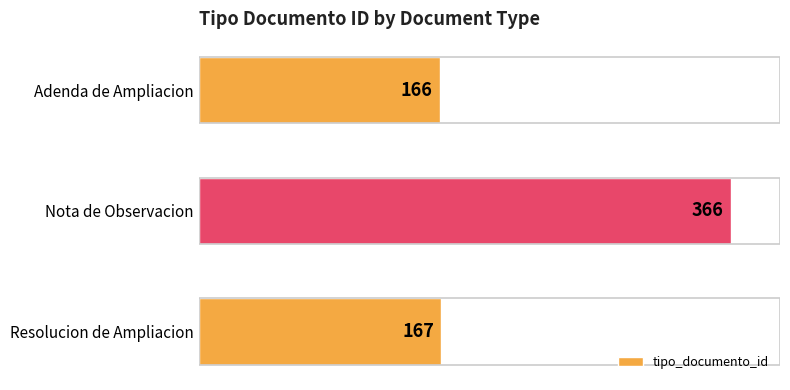

What is the approximate value at Nota de Observacion, to the nearest 50?

350